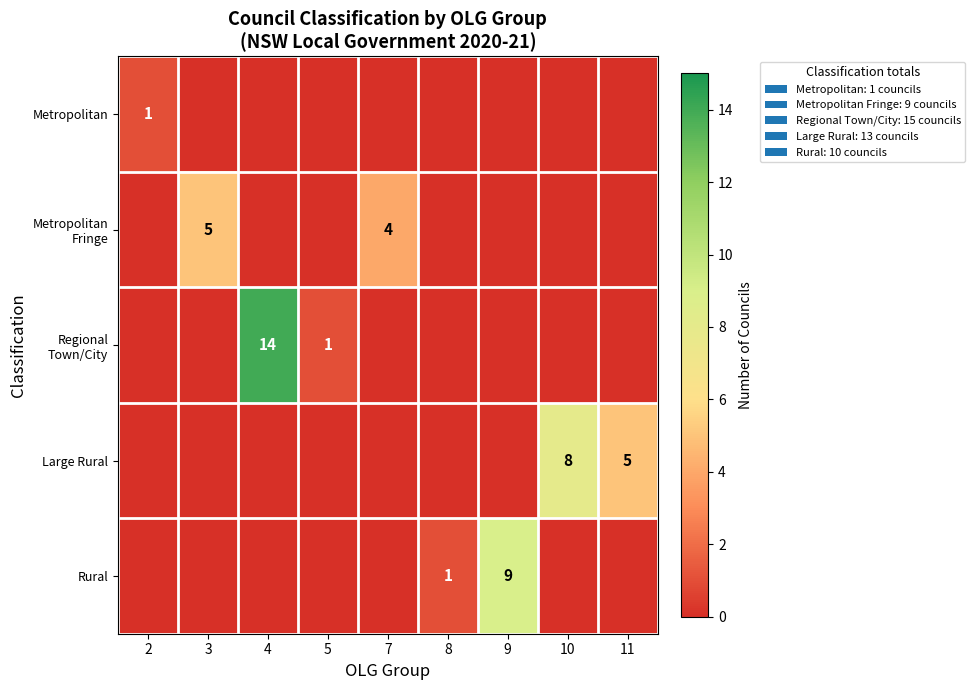

At which category is the sum across all series the highest?

4